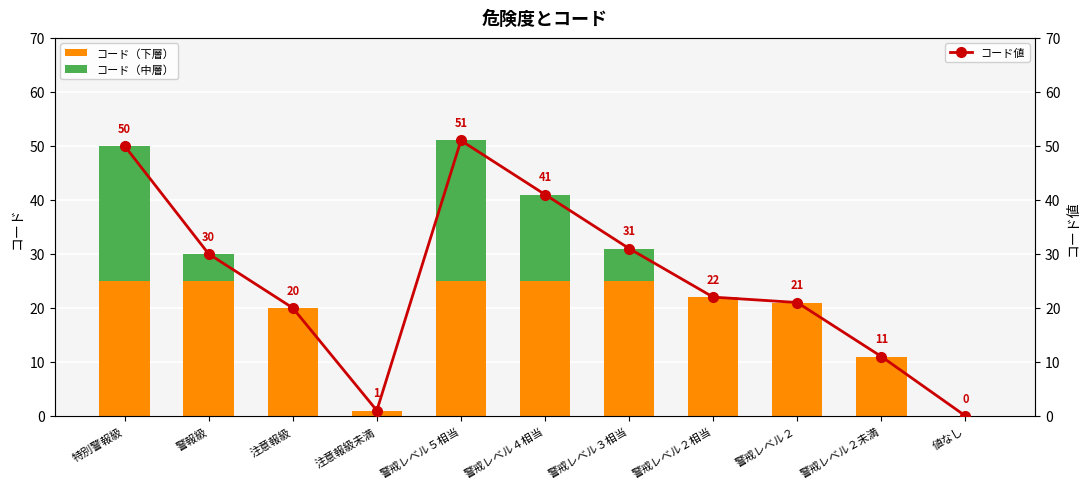

True or false: コード値 has a value of 0 at 値なし.

True